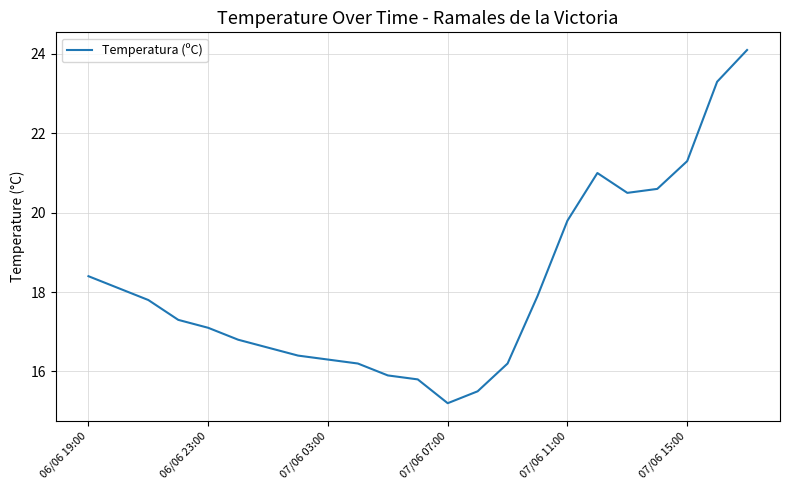

What is the greatest value displayed?

24.1